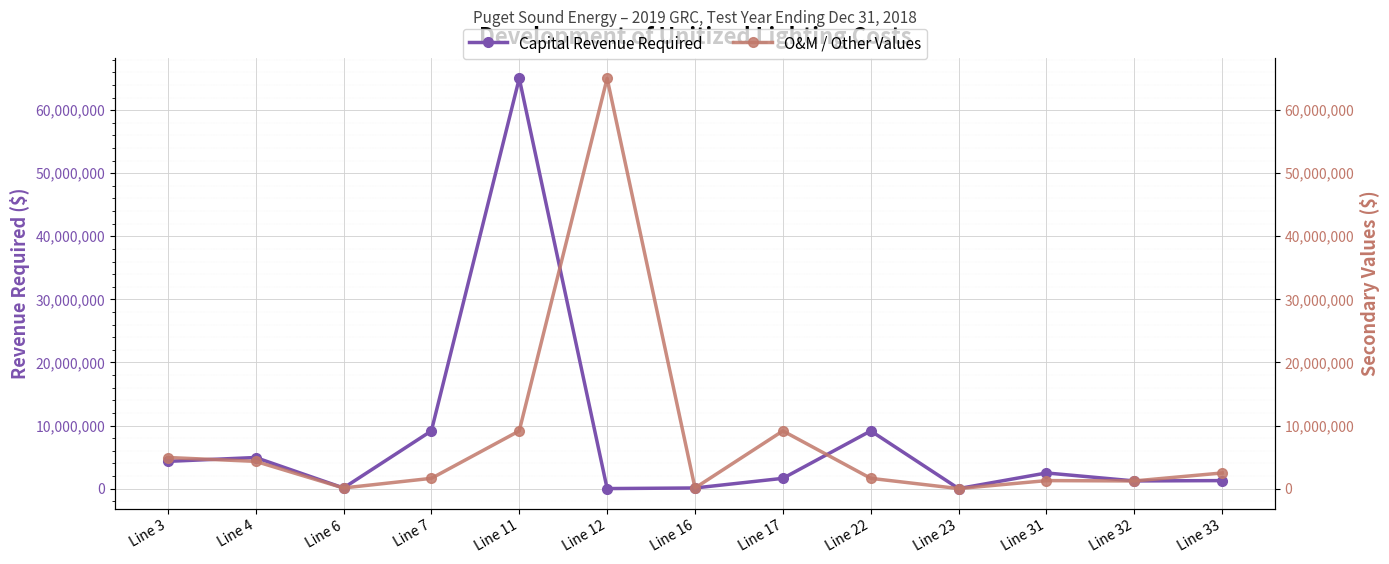

Reading right to left, transcribe all the data shown in this chart.

Capital Revenue Required: 1265581.3	1211710.4	2477291.7	0.2	9144594.6	1625353.8	96634.7	0.1	65030648.5	9144594.6	96634.7	4926834.4	4314394.9
O&M / Other Values: 2477291.7	1211710.4	1265581.3	0.2	1625353.8	9144594.6	96634.7	65030648.5	9144594.6	1625353.8	96634.7	4314394.9	4926834.4